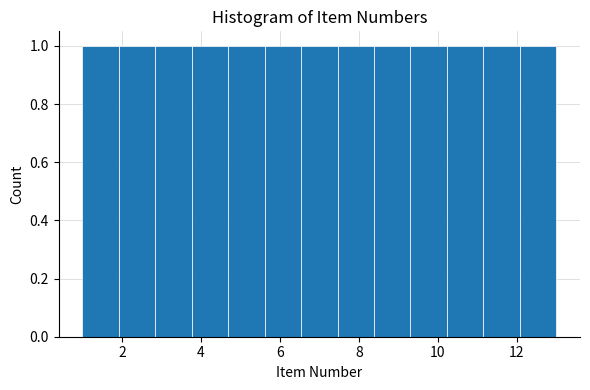

What is the height of the bar covering 11.2 to 12.0 on the x-axis? Neither the bar edges nor the heights are printed on the chart, so give them approximately, as read against the axes.

1